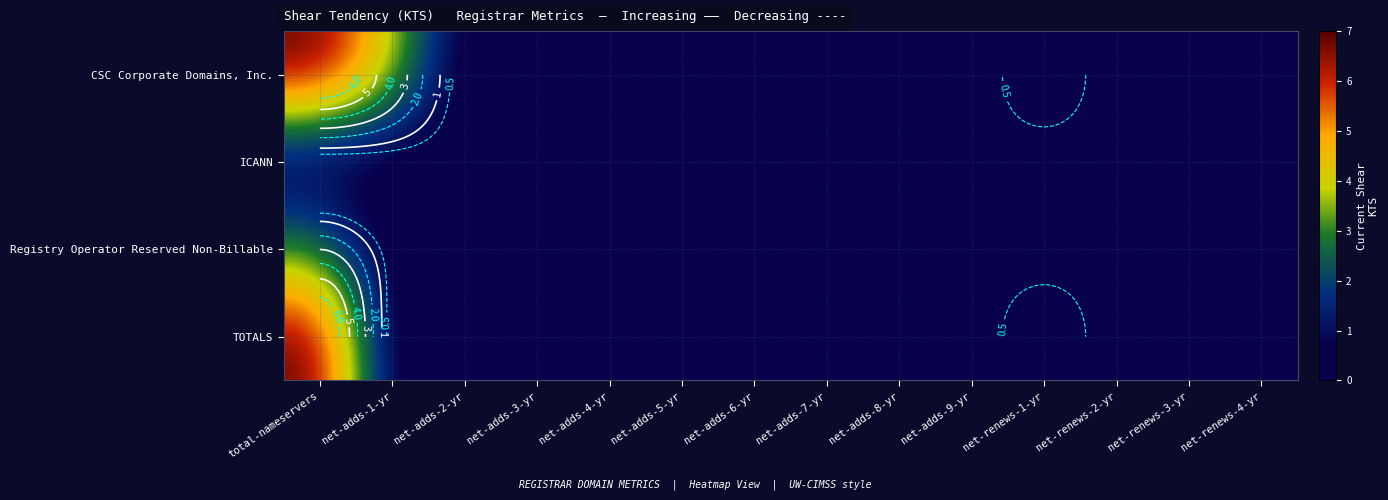

At net-adds-5-yr, list the series in order from smallest to largest.

CSC Corporate Domains, Inc., ICANN, Registry Operator Reserved Non-Billable, TOTALS